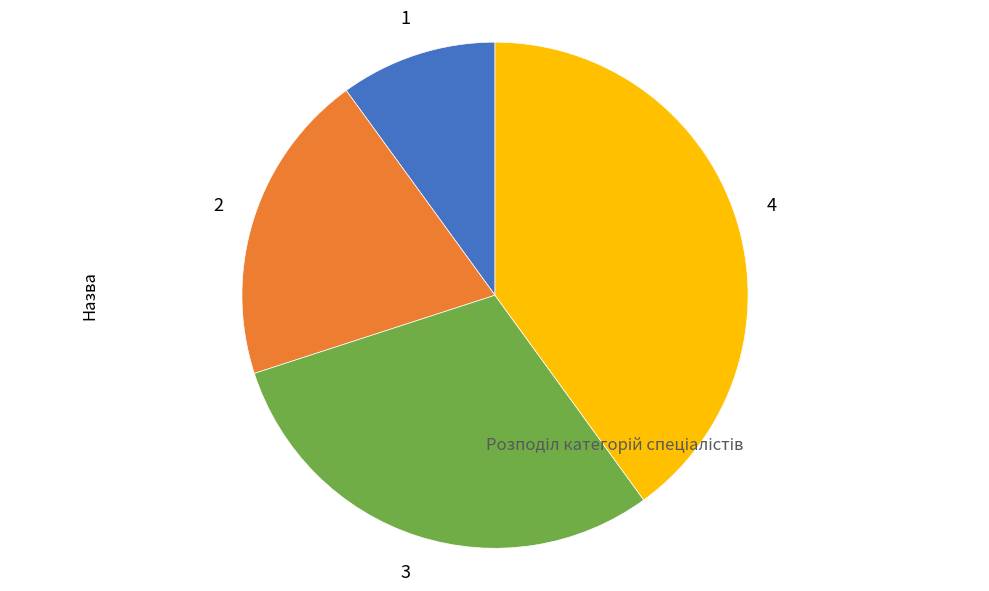

Is there any slice that represents more than half of the pie?

No